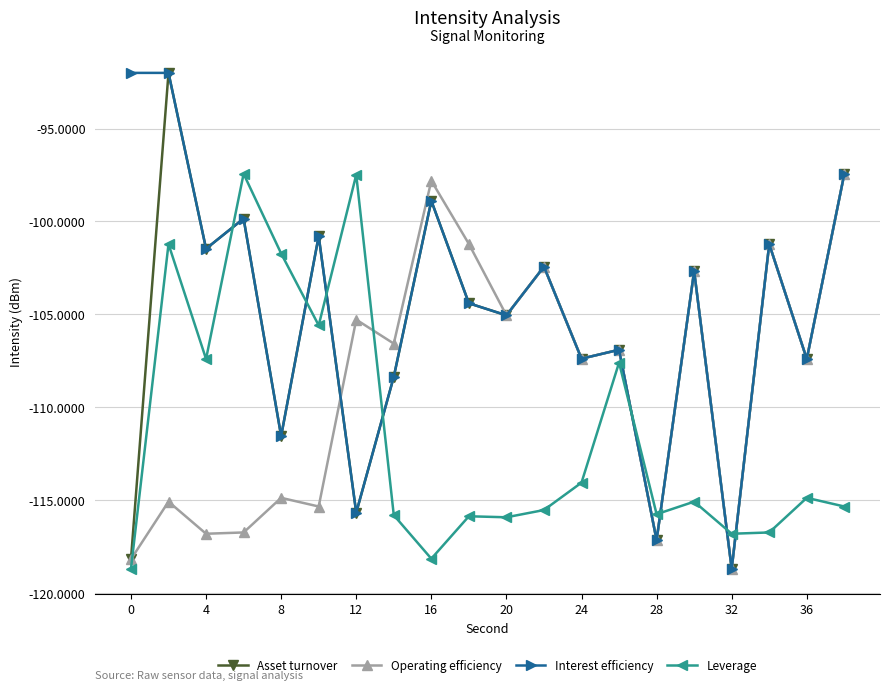

What is the maximum value for Operating efficiency?

-97.4